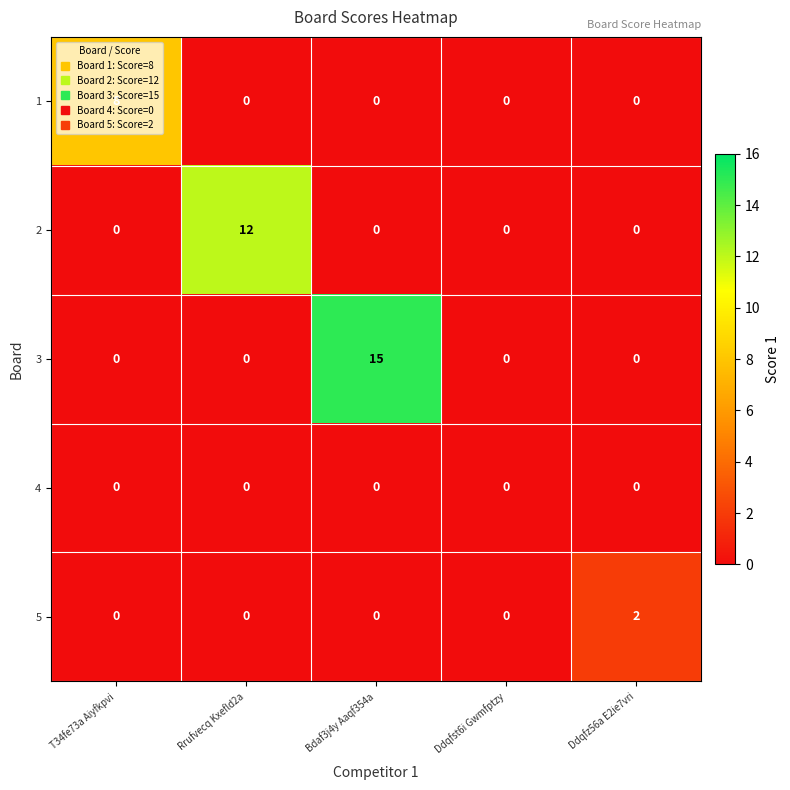

Between Rrufvecq Kxefld2a and Ddqfz56a E2ie7vri, which series saw the biggest shift?

2